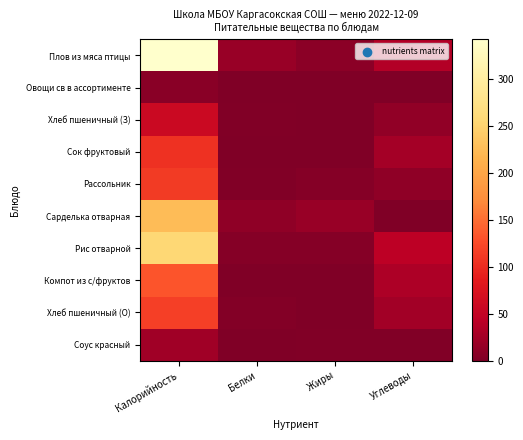

What is the total value across all series at Жиры?

38.9